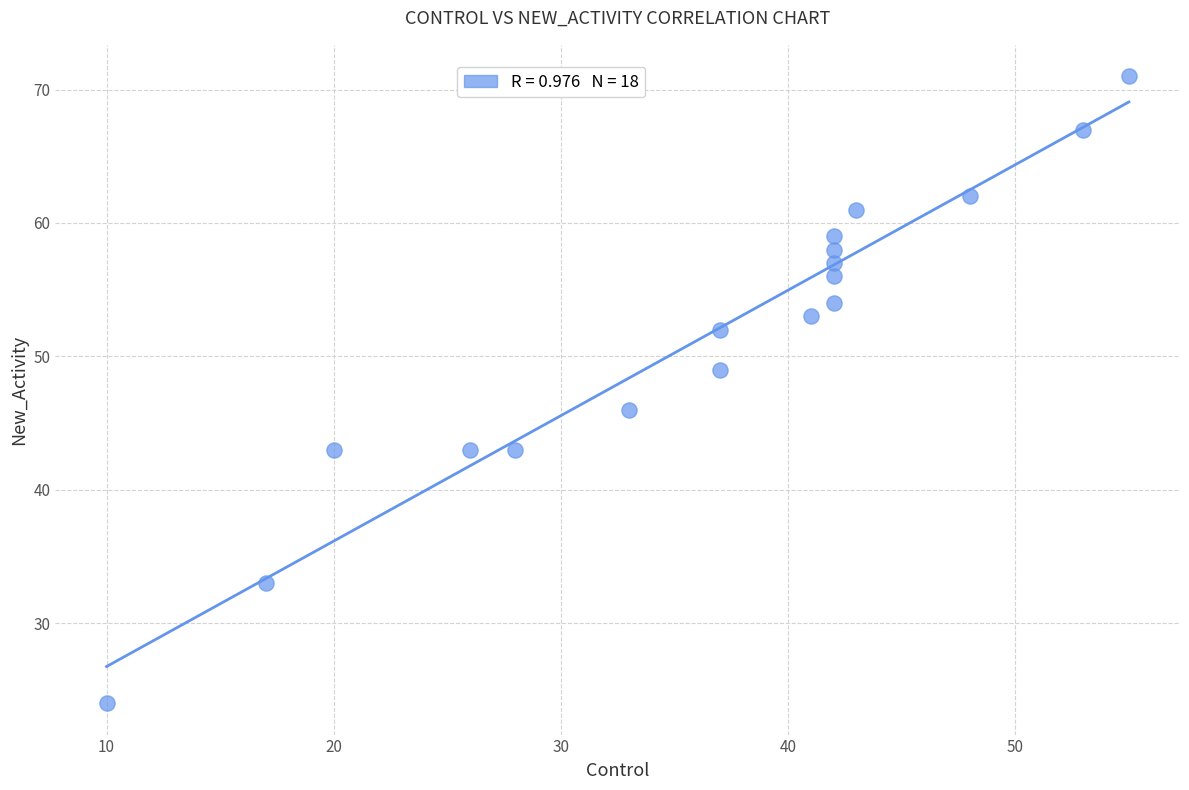

What Y value in the scatter plot is closest to 47?

46